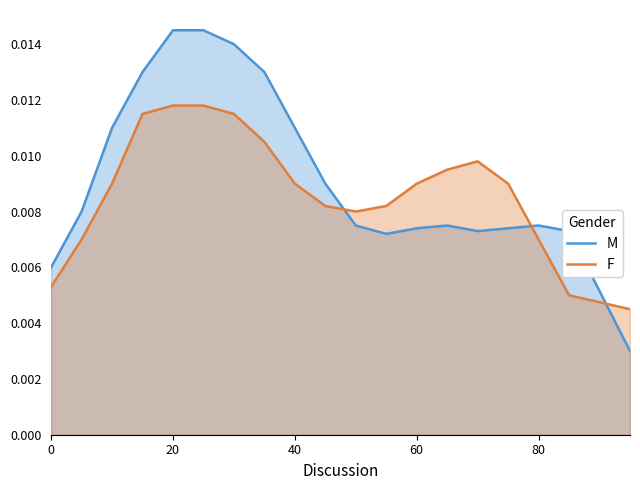

Rank the series at 20 from highest to lowest value.

M, F